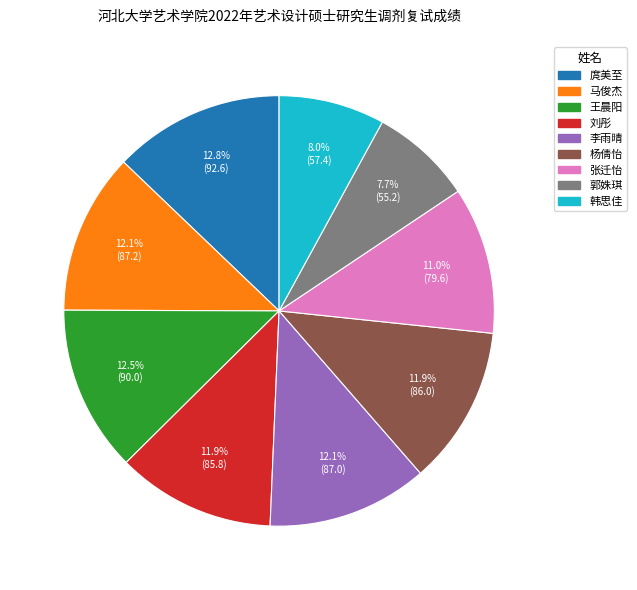

Is it true that 韩思佳 is 8% of the pie?

True